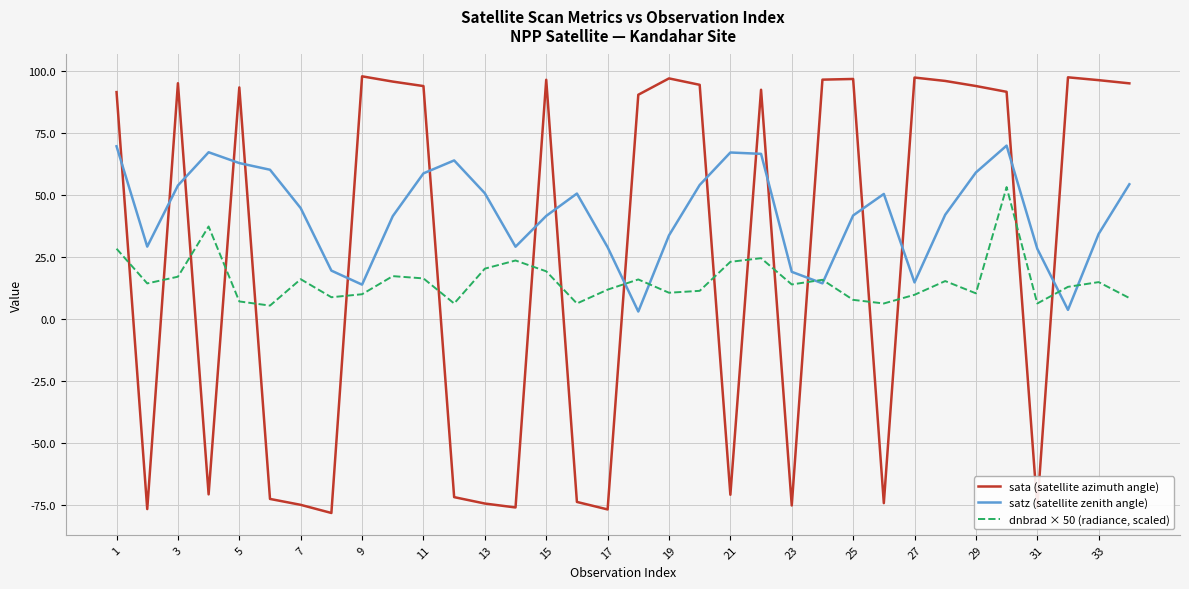

Rank the series by their maximum value, from lowest to highest.

dnbrad × 50 (radiance, scaled), satz (satellite zenith angle), sata (satellite azimuth angle)